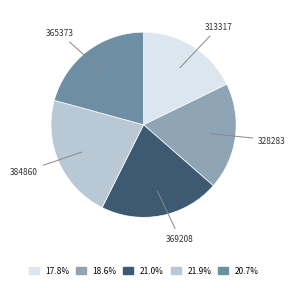

Which has a higher value, 328283 or 365373?

365373